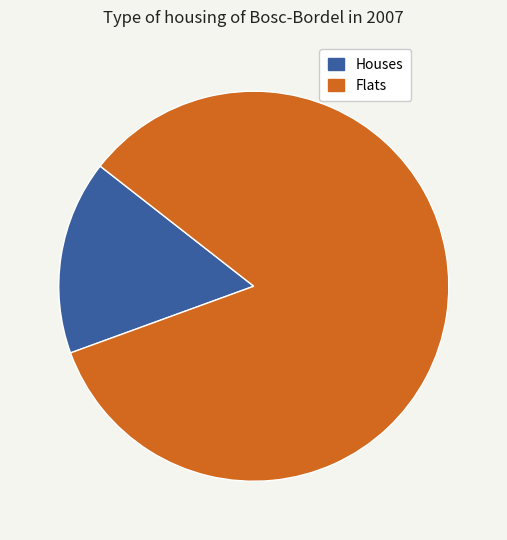

To the nearest percent, what is the difference between the largest and smallest slice percentages?

68%